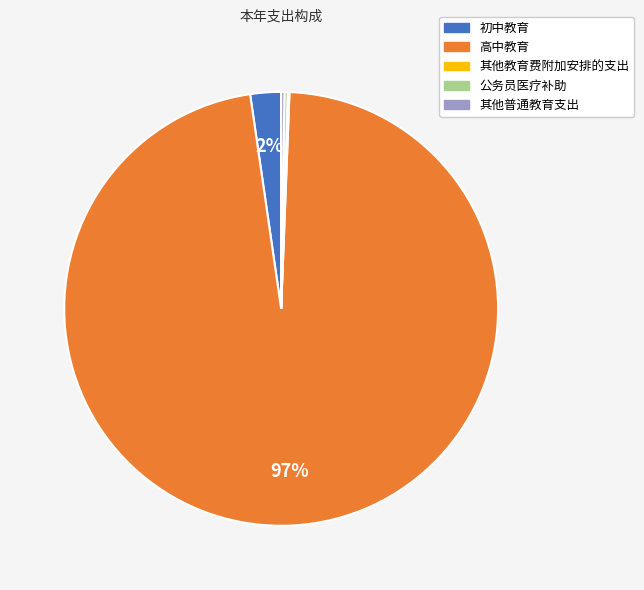

To the nearest percent, what is the average slice percentage?

20%